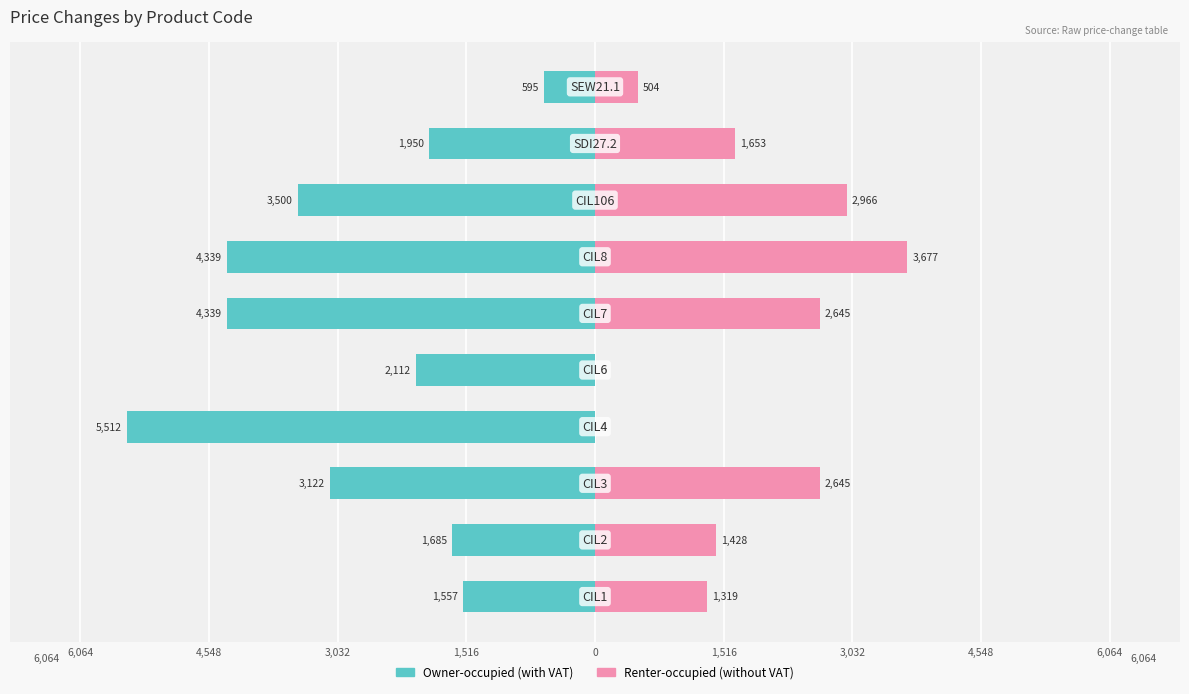

How many data points does each series have?

10